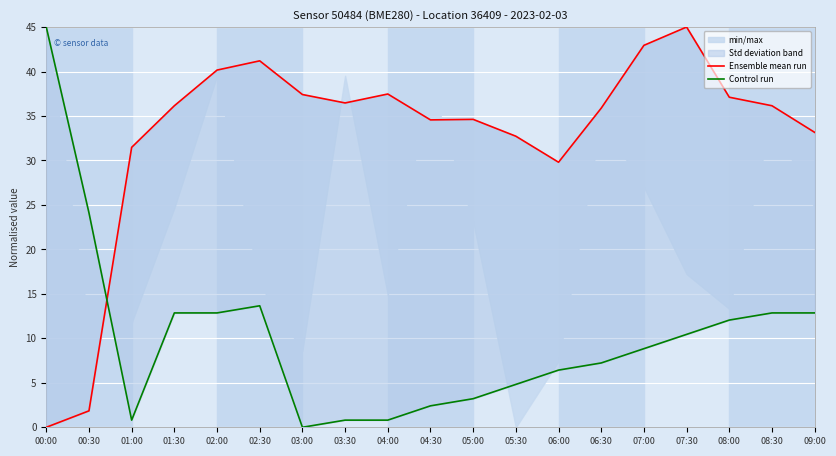

Reading left to right, extract all data points from this chart.

Ensemble mean run: 00:00=0.0	00:30=1.8	01:00=31.5	01:30=36.1	02:00=40.2	02:30=41.2	03:00=37.4	03:30=36.5	04:00=37.5	04:30=34.6	05:00=34.6	05:30=32.7	06:00=29.8	06:30=35.9	07:00=42.9	07:30=45.0	08:00=37.1	08:30=36.1	09:00=33.2
Control run: 00:00=45.0	00:30=24.1	01:00=0.8	01:30=12.9	02:00=12.9	02:30=13.7	03:00=0.0	03:30=0.8	04:00=0.8	04:30=2.4	05:00=3.2	05:30=4.8	06:00=6.4	06:30=7.2	07:00=8.8	07:30=10.4	08:00=12.1	08:30=12.9	09:00=12.9